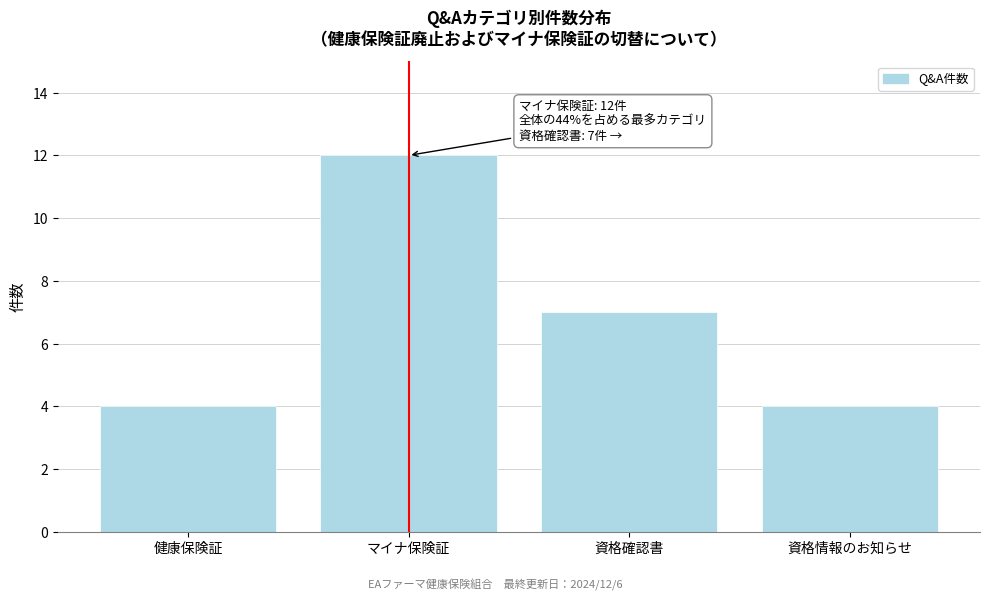

Reading left to right, what are all the values shown in this chart?

4	12	7	4